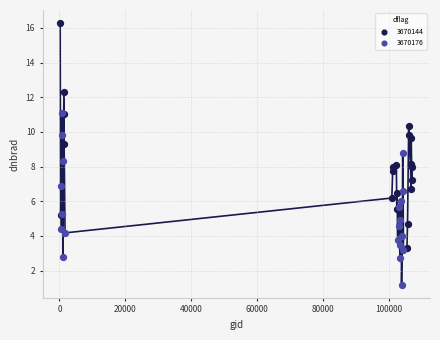

Which series has the widest spread of Y values?

3670144